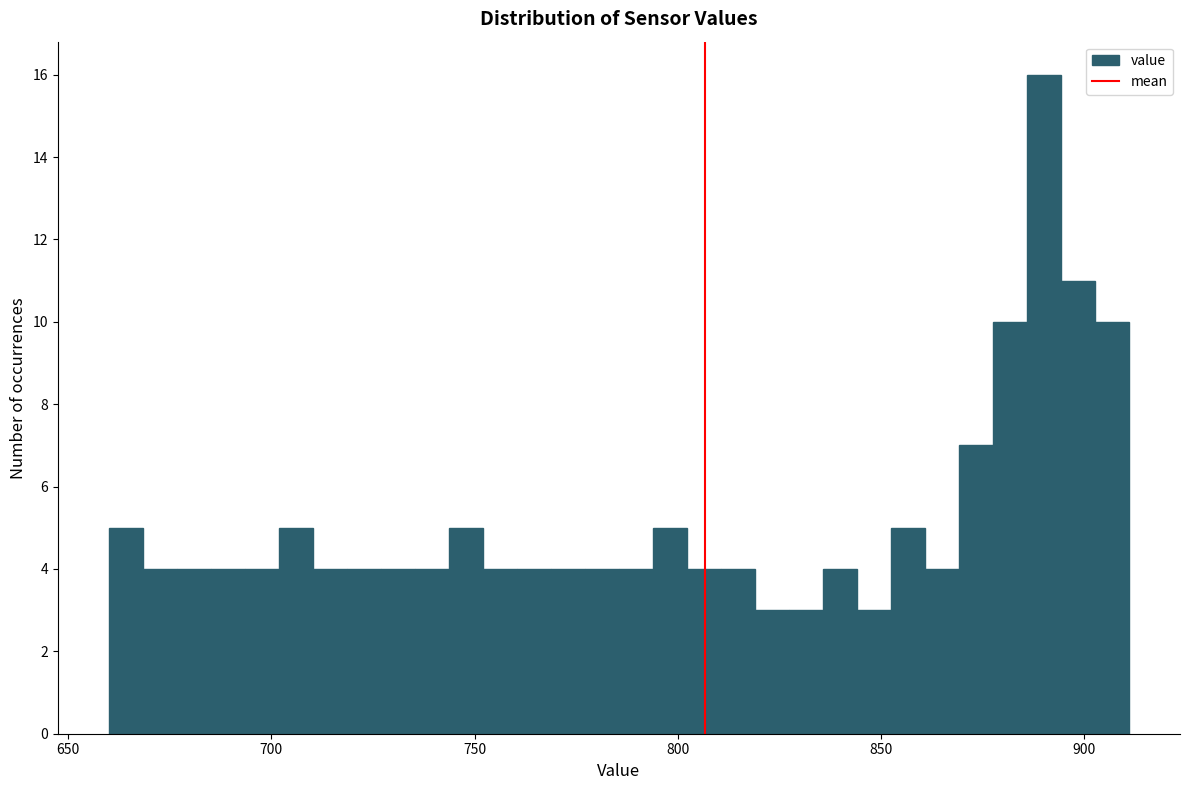

Read against the x-axis, roughly where is the centre of the tallest bar?

890